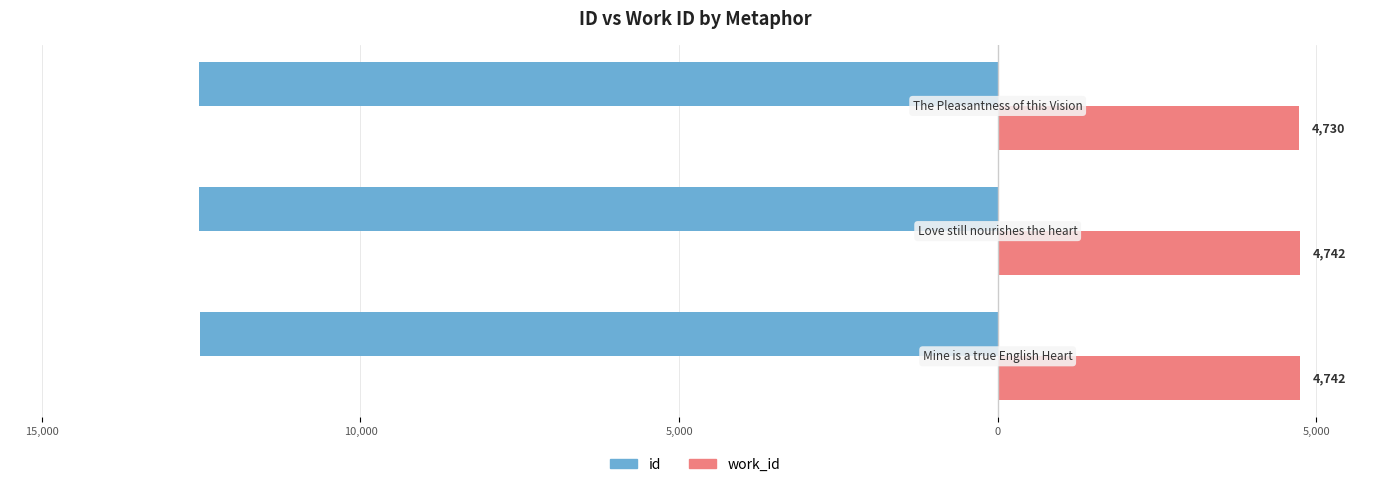

What are all the series names shown in the legend?

id, work_id